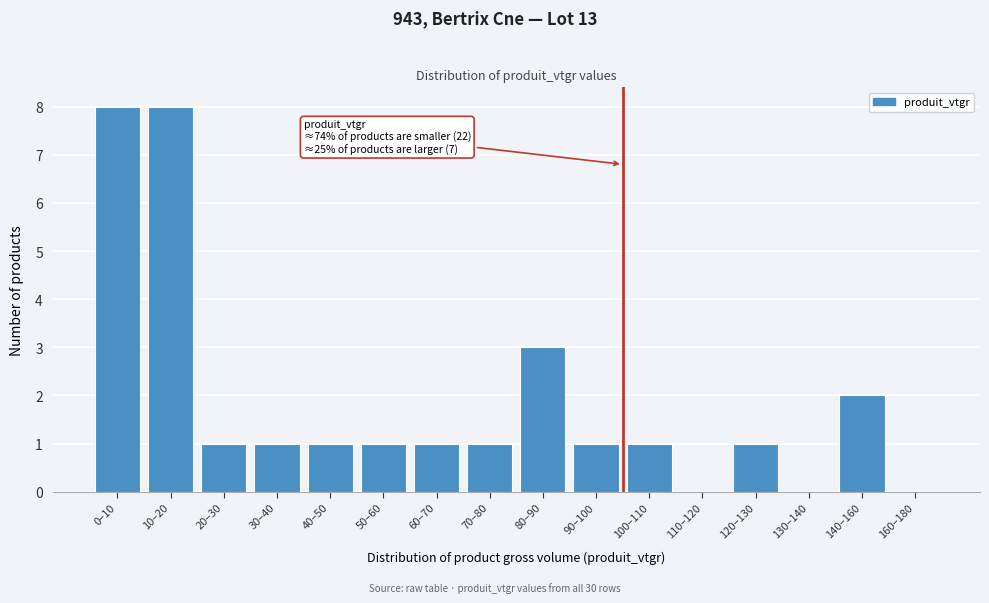

Reading right to left, transcribe all the data shown in this chart.

160–180=0	140–160=2	130–140=0	120–130=1	110–120=0	100–110=1	90–100=1	80–90=3	70–80=1	60–70=1	50–60=1	40–50=1	30–40=1	20–30=1	10–20=8	0–10=8